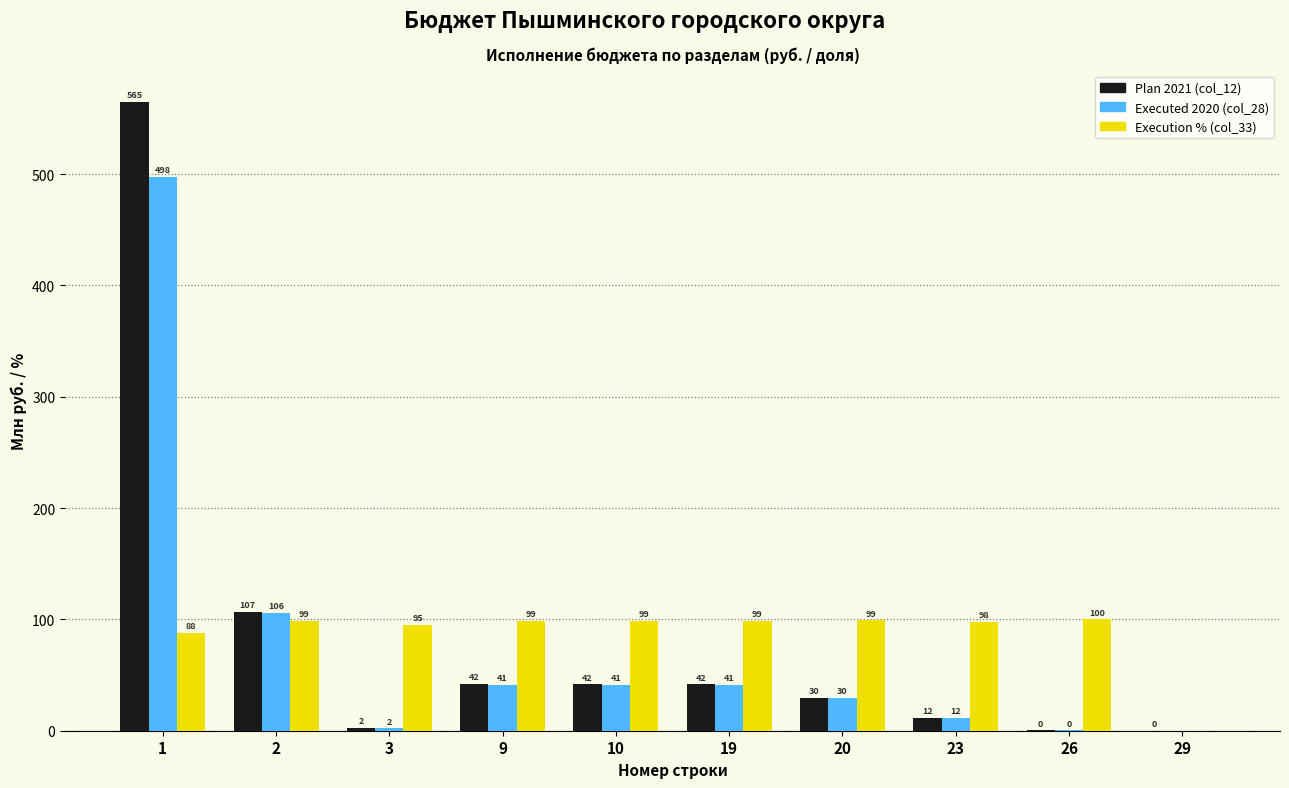

Is the value of Executed 2020 (col_28) at 1 greater than the value of Plan 2021 (col_12) at 2?

Yes